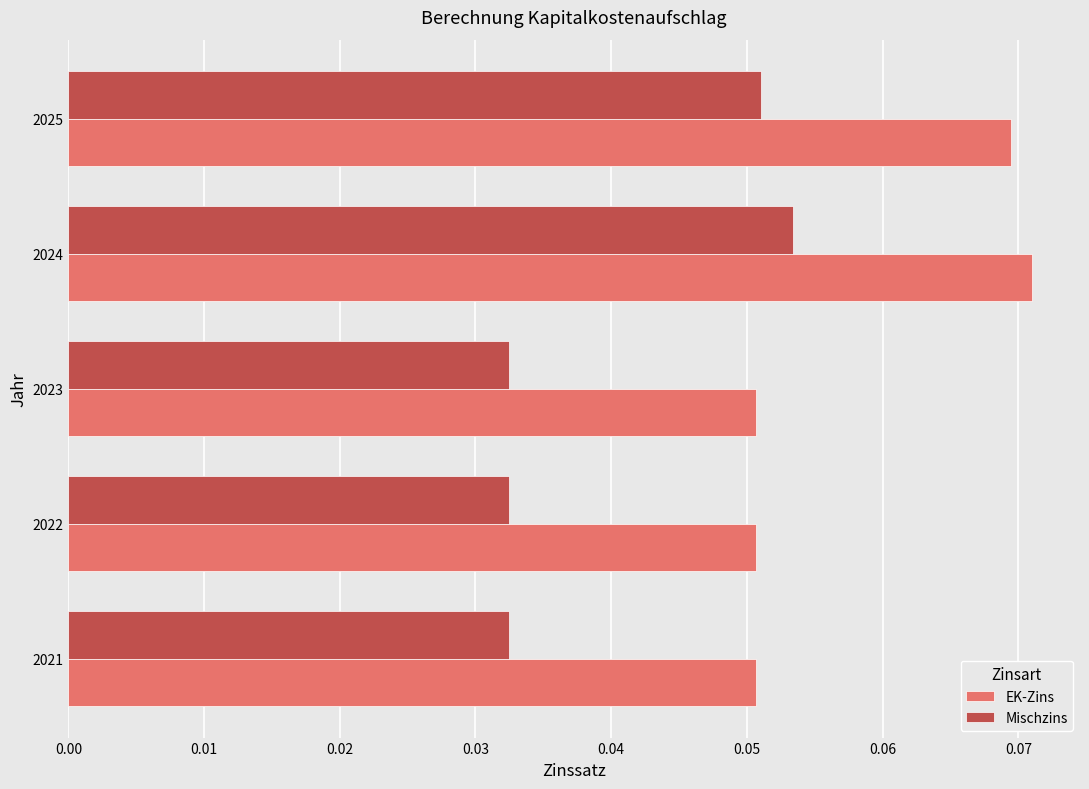

Rank the series by their maximum value, from highest to lowest.

EK-Zins, Mischzins